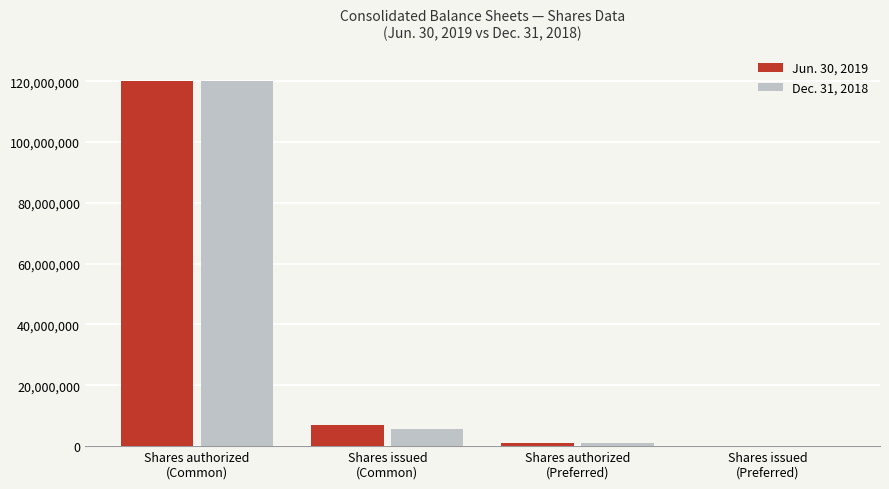

Reading left to right, what are all the values shown in this chart?

Jun. 30, 2019: 120000000	7018325	984000	0
Dec. 31, 2018: 120000000	5669645	984000	0